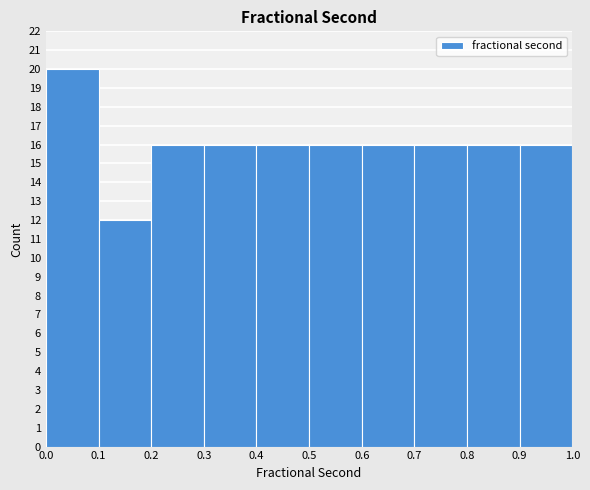

Reading left to right, transcribe this chart: for each bar, give the range it covers on the x-axis and its height. The values are not printed on the chart, so give them approximately, as read against the axis.

0.0 to 0.1: 20
0.1 to 0.2: 12
0.2 to 0.3: 16
0.3 to 0.4: 16
0.4 to 0.5: 16
0.5 to 0.6: 16
0.6 to 0.7: 16
0.7 to 0.8: 16
0.8 to 0.9: 16
0.9 to 1.0: 16